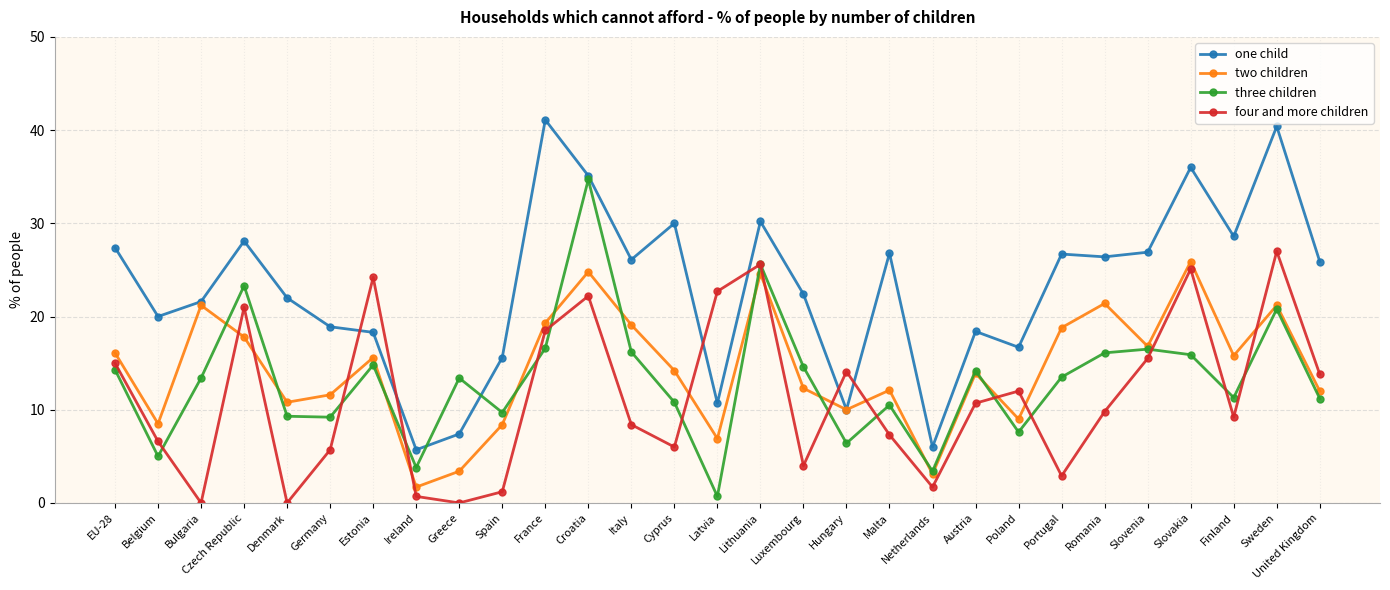

At which label does three children first exceed 13?

EU-28